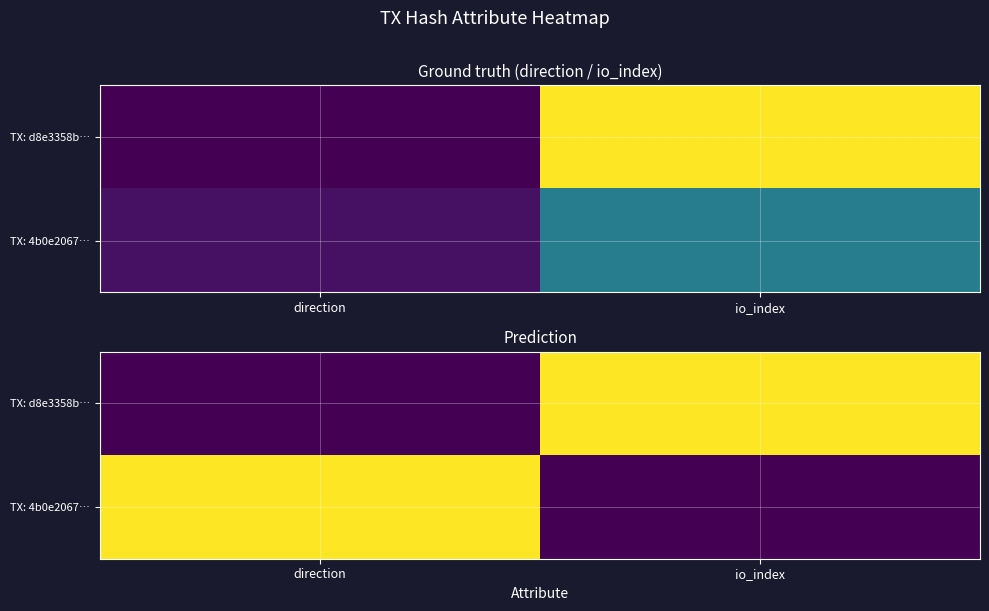

Is the value of TX: d8e3358b… at direction greater than the value of TX: 4b0e2067… at direction?

No